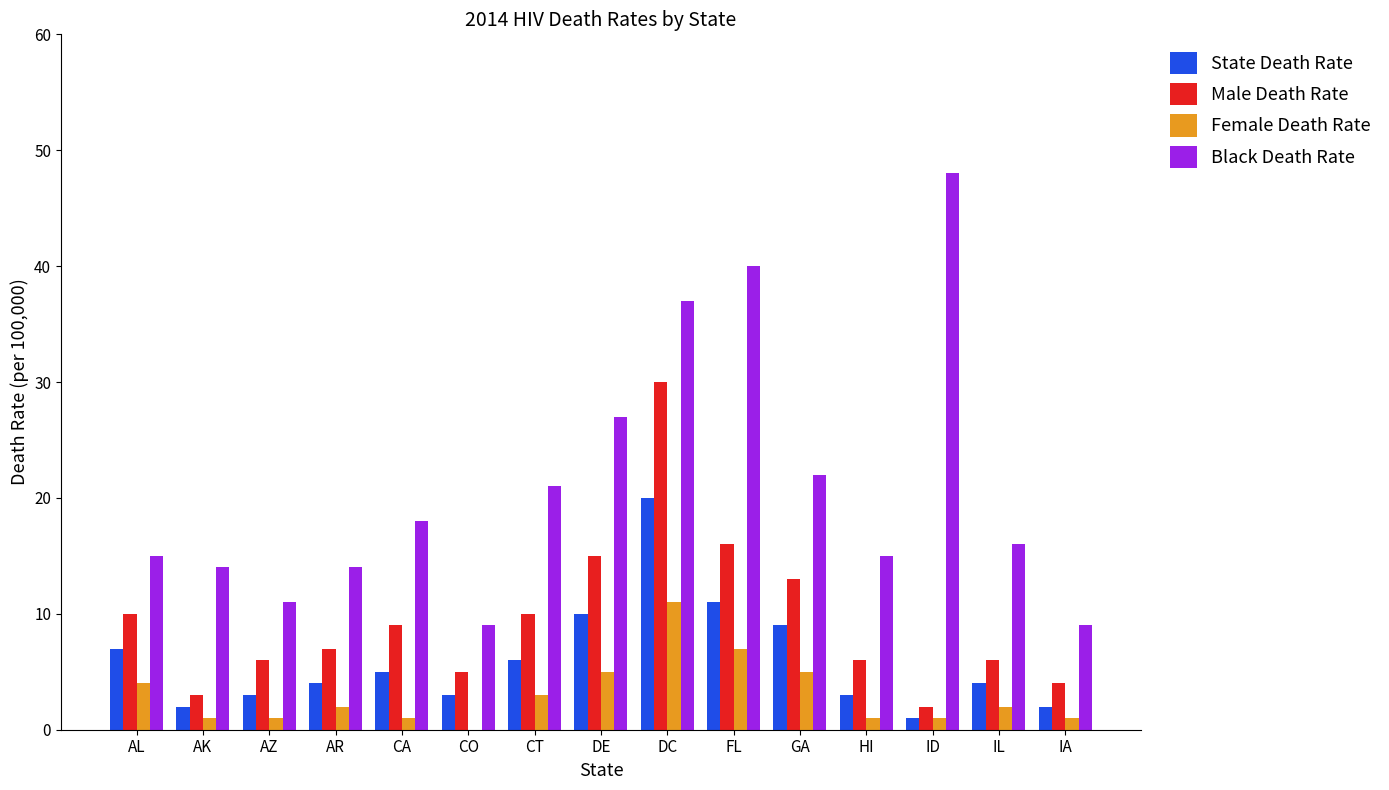

Is it true that Male Death Rate equals 6 at CA?

False